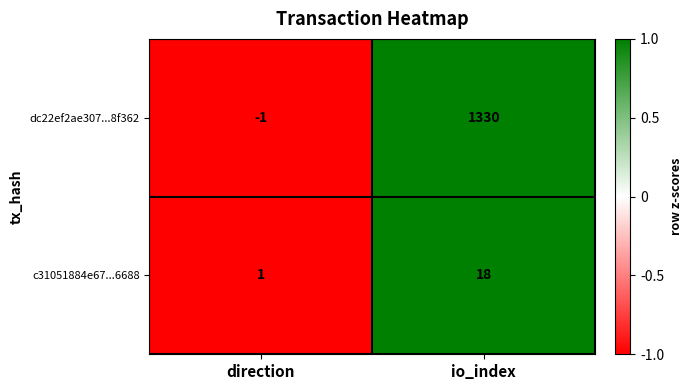

Which series has the largest range (max minus min)?

dc22ef2ae307...8f362